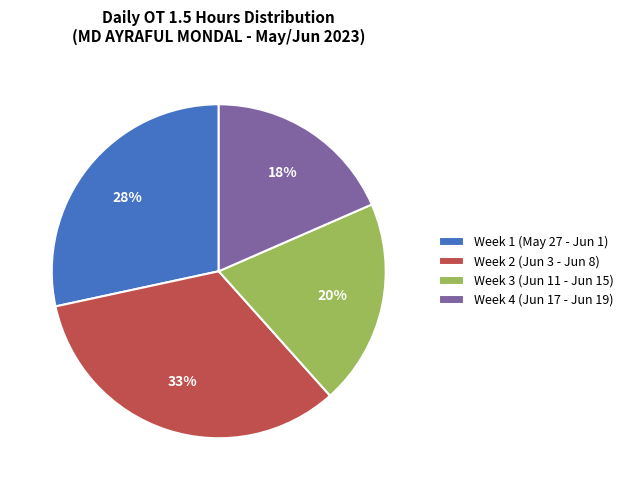

To the nearest percent, what percentage of the pie is Week 1 (May 27 - Jun 1)?

28%